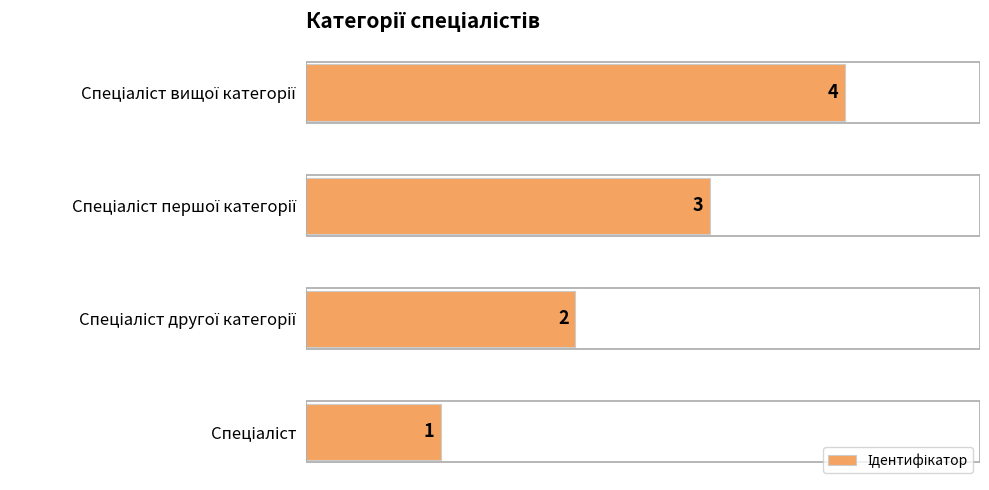

What is the minimum value shown in the chart?

1